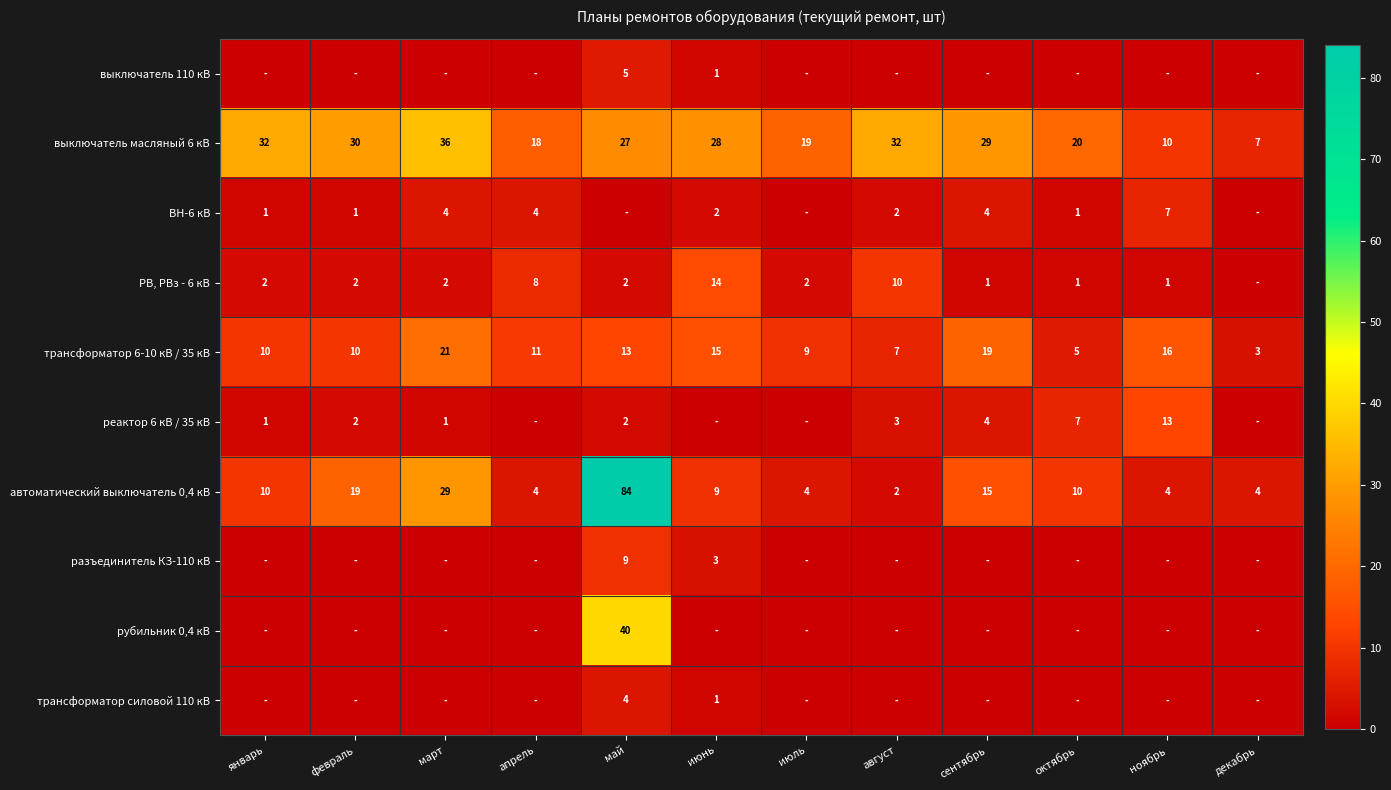

Is it true that выключатель масляный 6 кВ equals 57 at март?

False